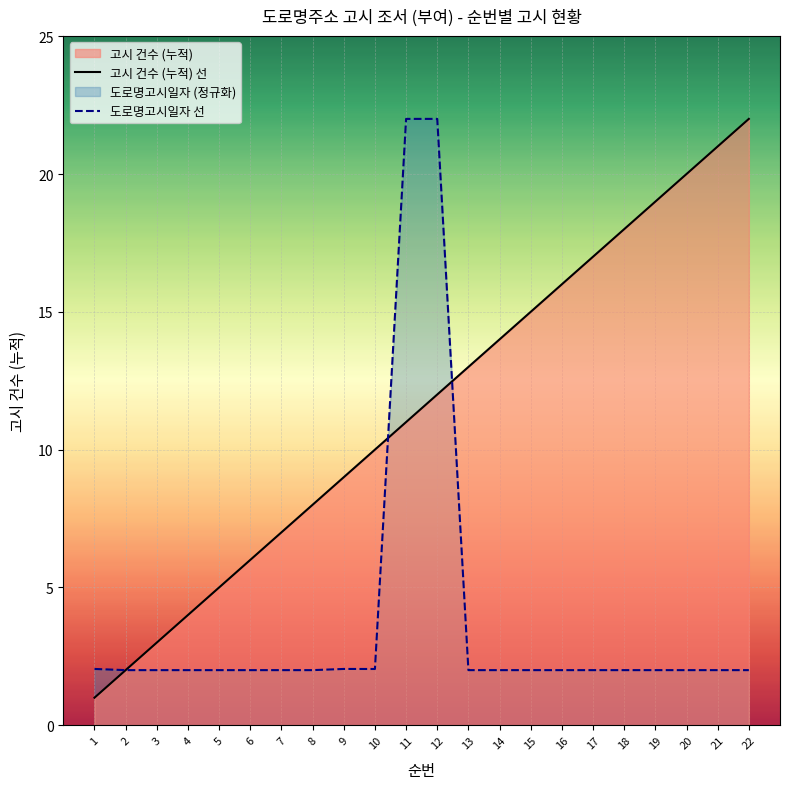

True or false: 고시 건수 (누적) 선 and 도로명고시일자 선 cross at least once.

True